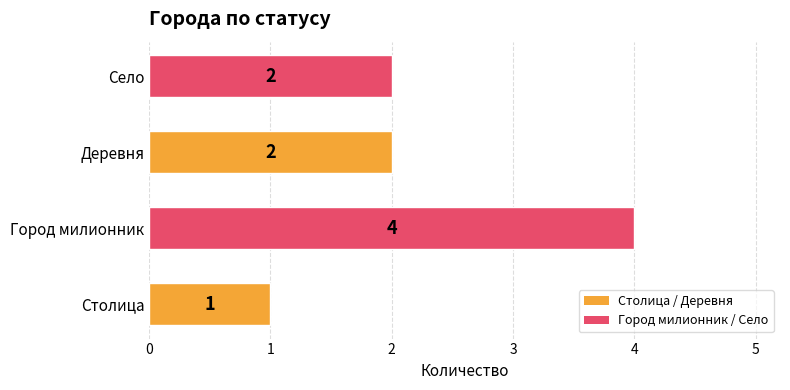

The chart shows a value of 2 at Деревня. True or false?

True